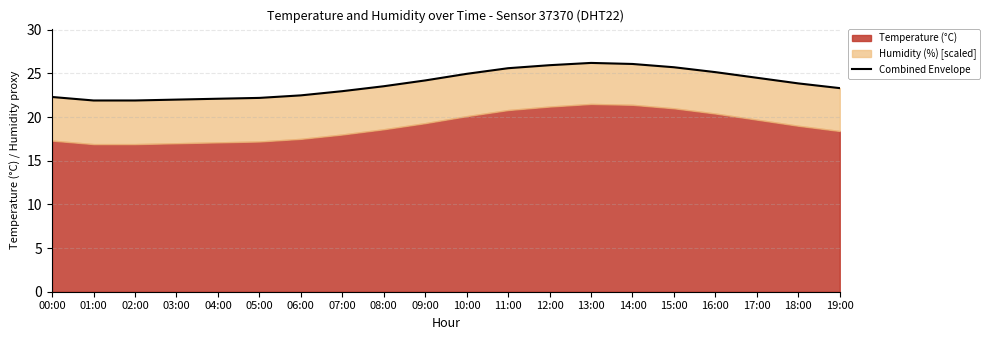

Does the chart display data point markers on the line(s)?

No